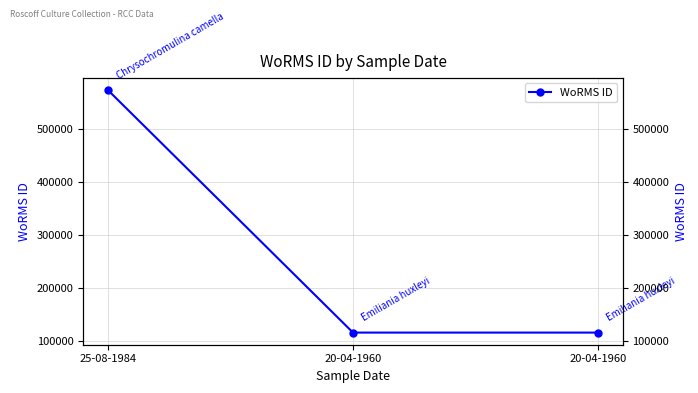

Reading left to right, what are all the values shown in this chart?

573836	115104	115104